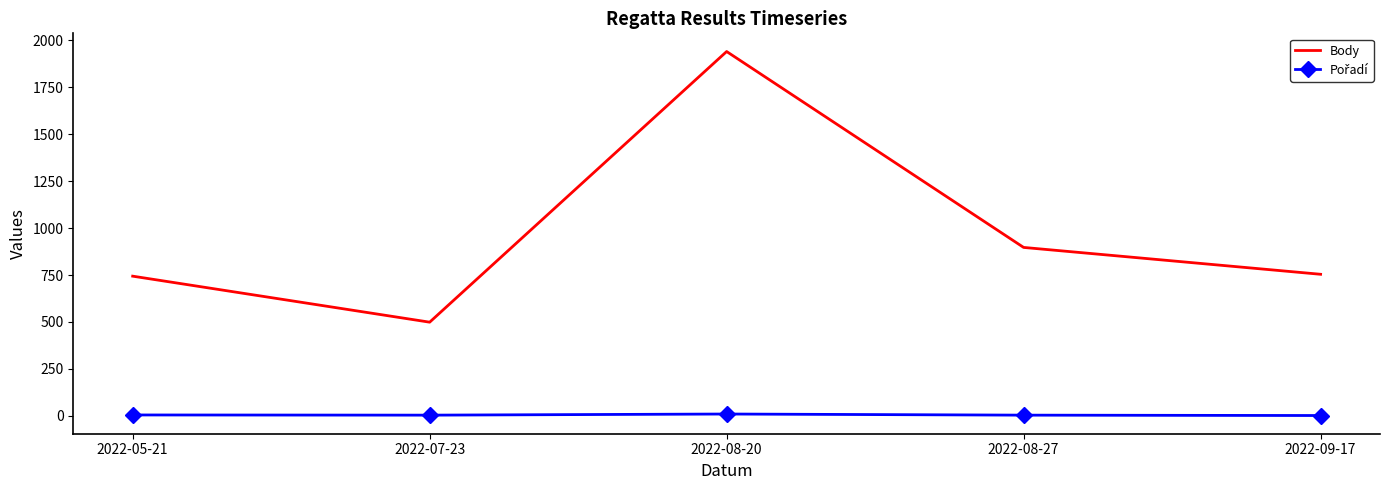

Count the number of categories in the chart.

5